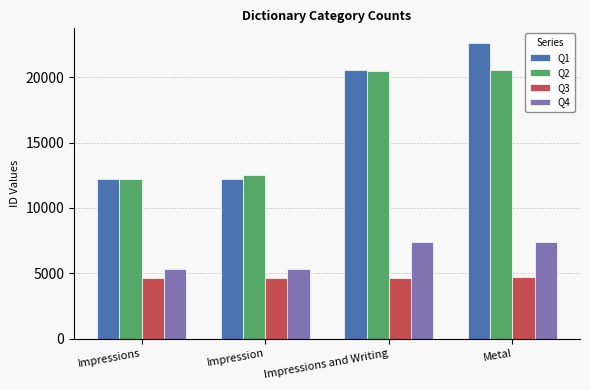

How many bars are there in each group?

4